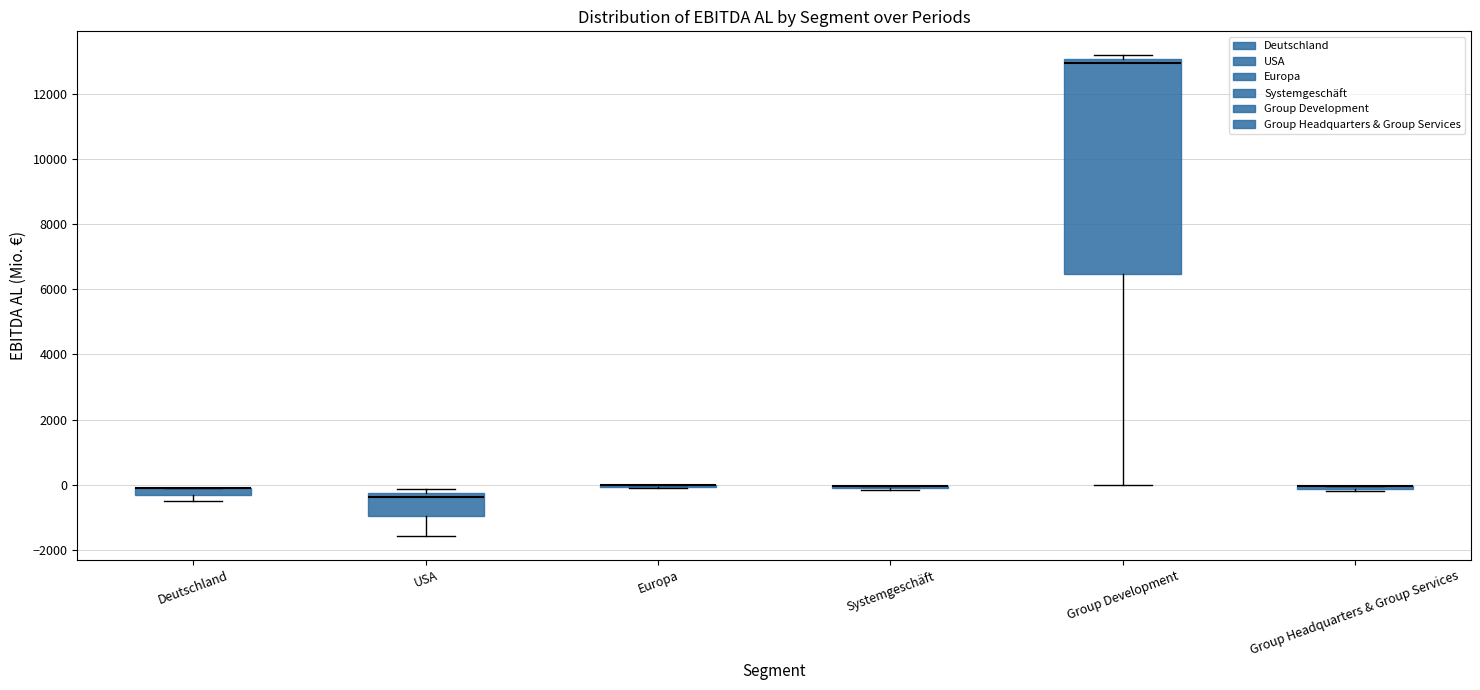

Which box is the tallest, from its lower edge to its upper edge?

Group Development